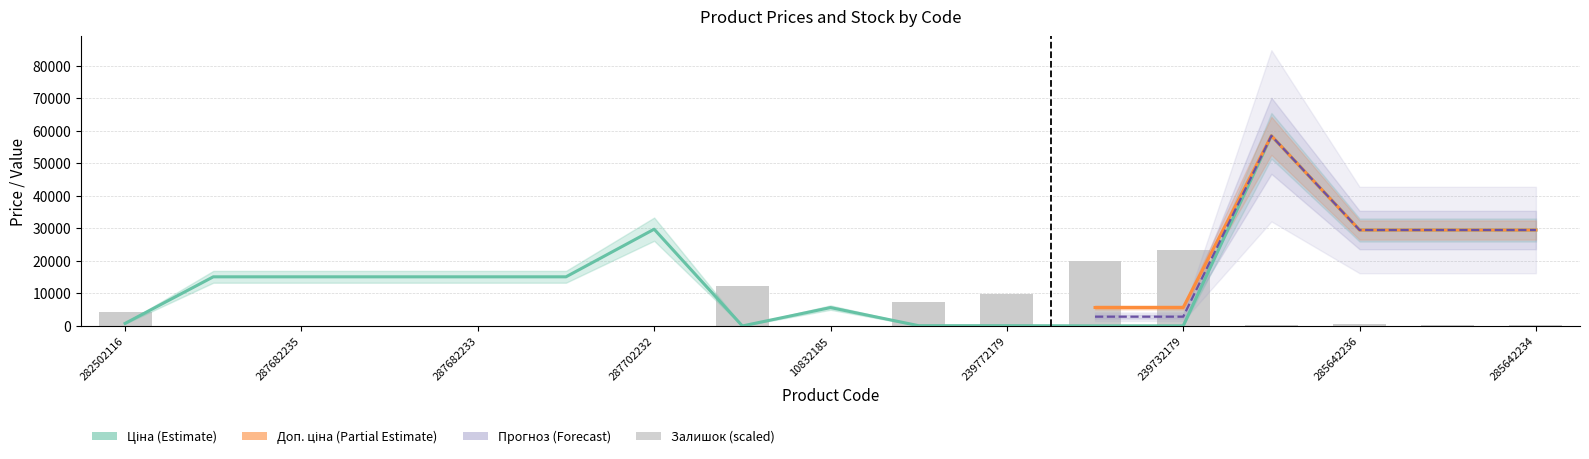

Reading left to right, transcribe all the data shown in this chart.

Ціна: 282502116=818.5	287682236=15120.0	287682235=15120.0	287682234=15120.0	287682233=15120.0	287682231=15120.0	287702232=29747.2	283972211=32.0	10832185=5673.8	239772195=114.1	239772179=114.1	239732195=57.0	239732179=57.0	285662232=58426.5	285642236=29491.5	285642235=29491.5	285642234=29491.5
Залишок: 282502116=4258.5	287682236=0.0	287682235=0.0	287682234=0.0	287682233=0.0	287682231=0.0	287702232=0.0	283972211=12264.5	10832185=68.1	239772195=7290.5	239772179=9879.7	239732195=20032.0	239732179=23370.6	285662232=477.0	285642236=545.1	285642235=442.9	285642234=340.7